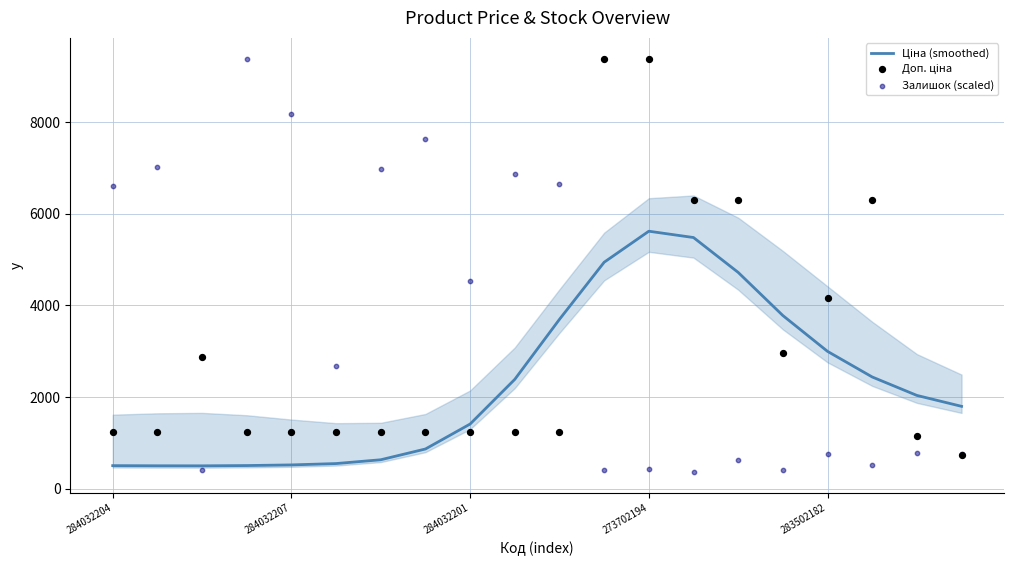

At how many categories does at least one series exceed 2116?

18